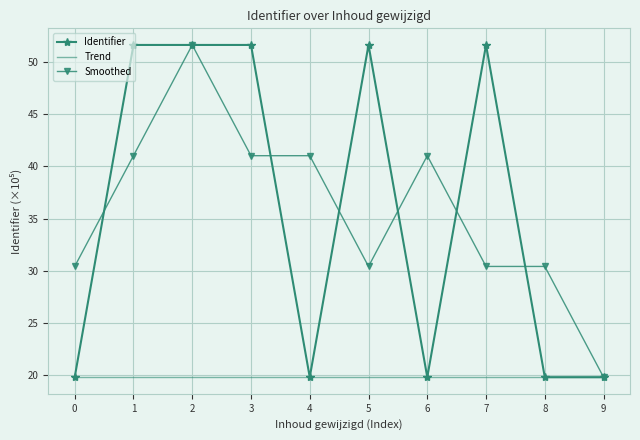

What is the total value across all series at 4?

80.6